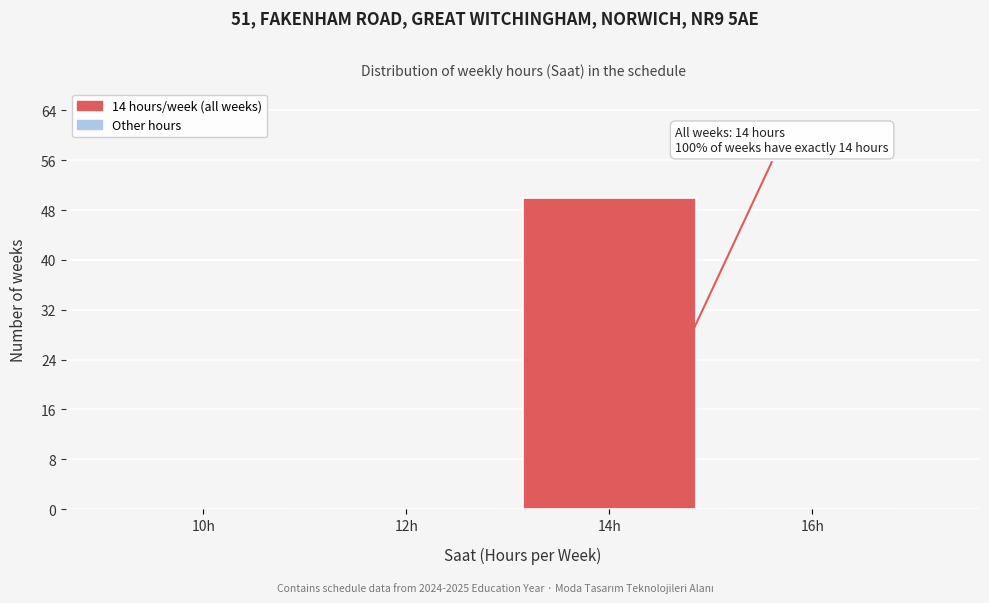

Reading left to right, what are all the values shown in this chart?

10h=0	12h=0	14h=50	16h=0